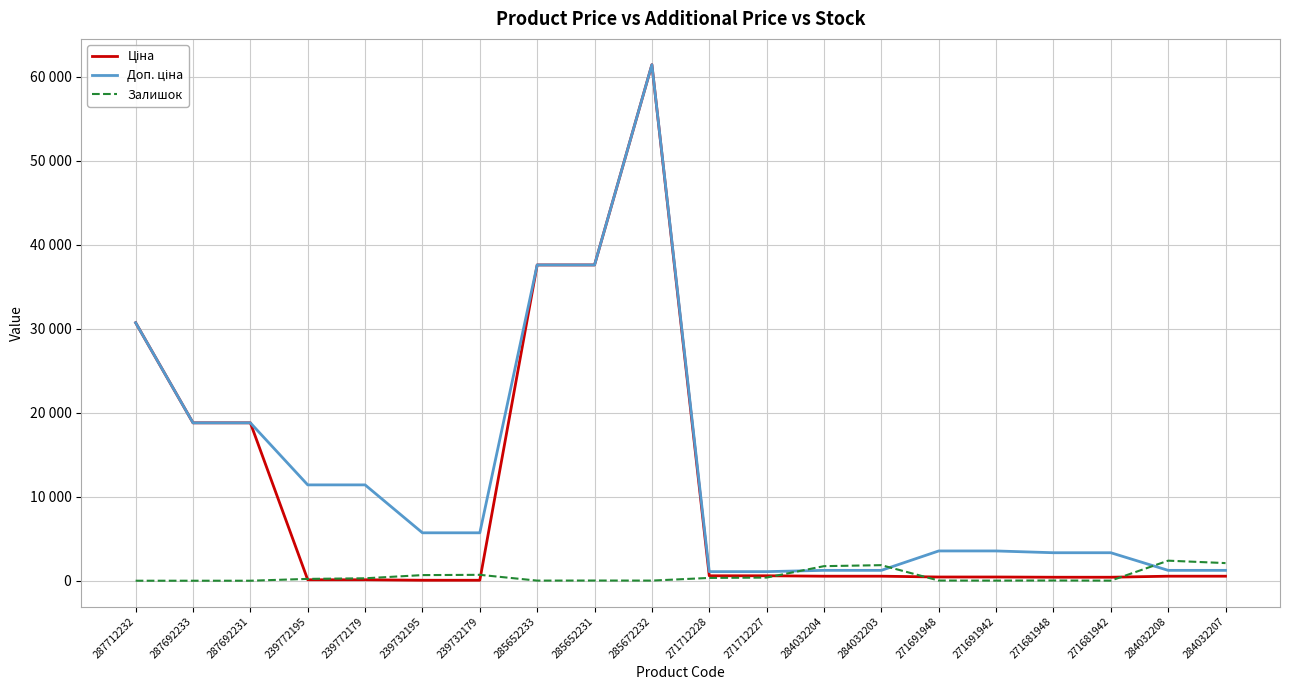

What is the label of the 7th point from the right?

284032203